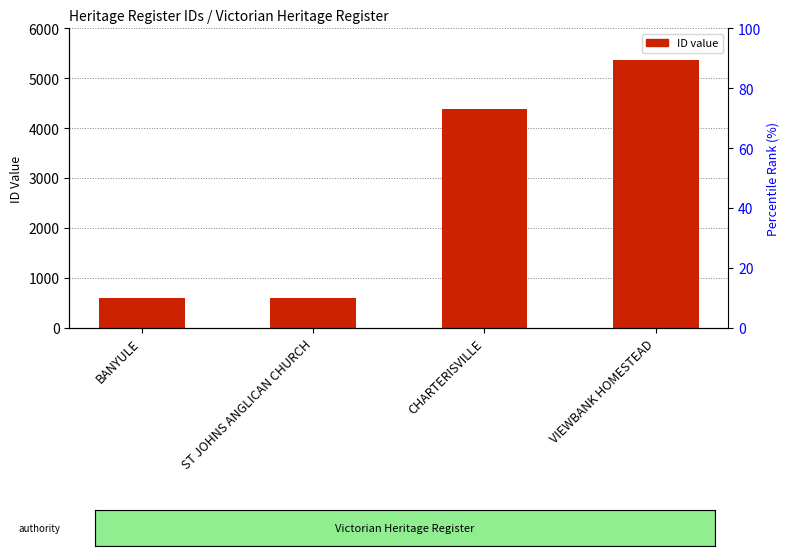

Rank the categories by value from highest to lowest.

VIEWBANK HOMESTEAD, CHARTERISVILLE, ST JOHNS ANGLICAN CHURCH, BANYULE